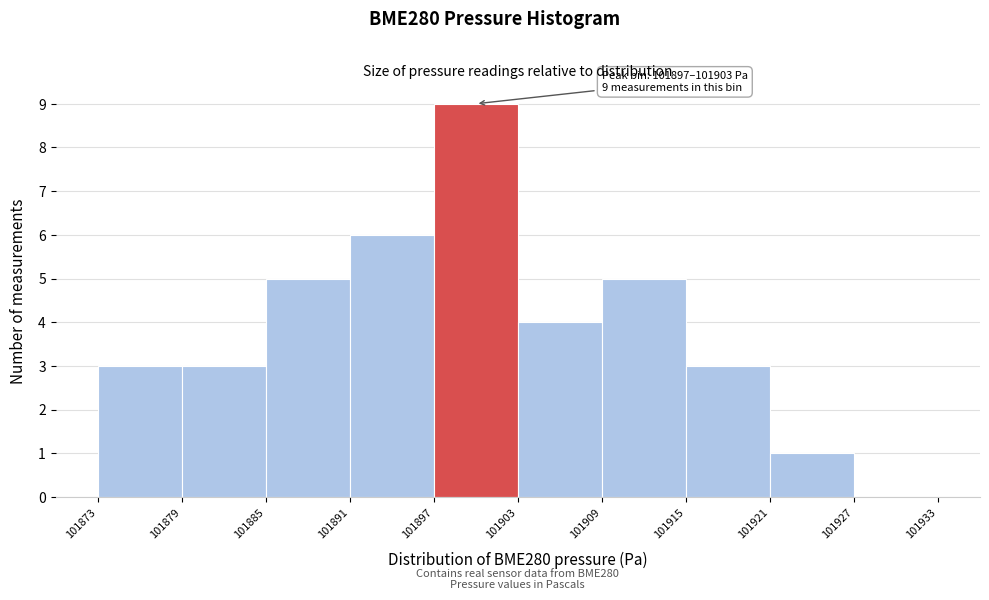

Which range on the x-axis has the tallest bar?

101897 to 101903